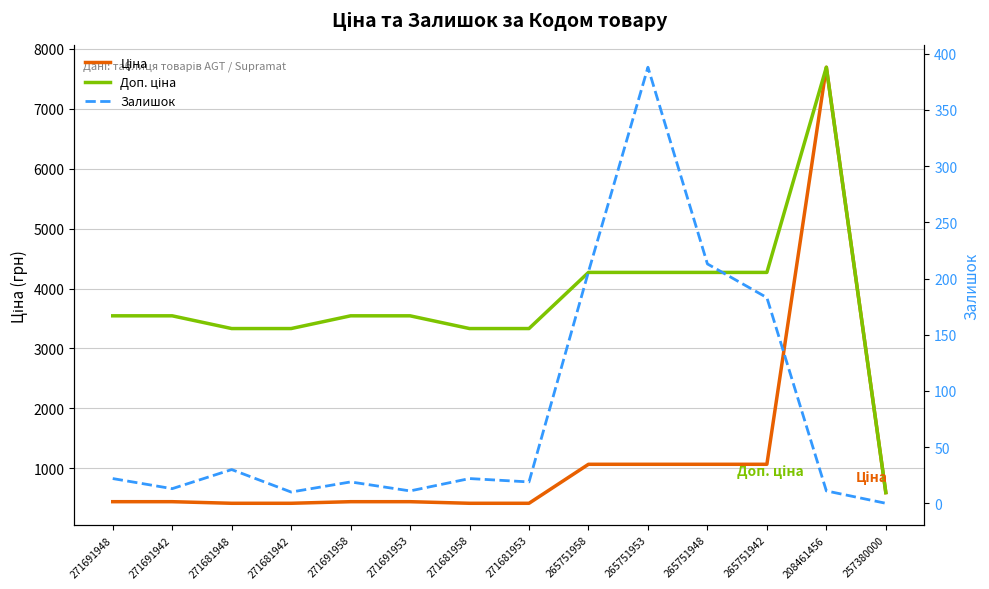

Reading left to right, transcribe all the data shown in this chart.

Ціна: 443.1	443.1	416.6	416.6	443.1	443.1	416.6	416.6	1067.3	1067.3	1067.3	1067.3	7693.1	595.0
Доп. ціна: 3545.0	3545.0	3332.5	3332.5	3545.0	3545.0	3332.5	3332.5	4269.4	4269.4	4269.4	4269.4	7693.1	595.0
Залишок: 22.0	13.0	30.0	10.0	19.0	11.0	22.0	19.0	206.0	388.0	213.0	183.0	11.0	0.0